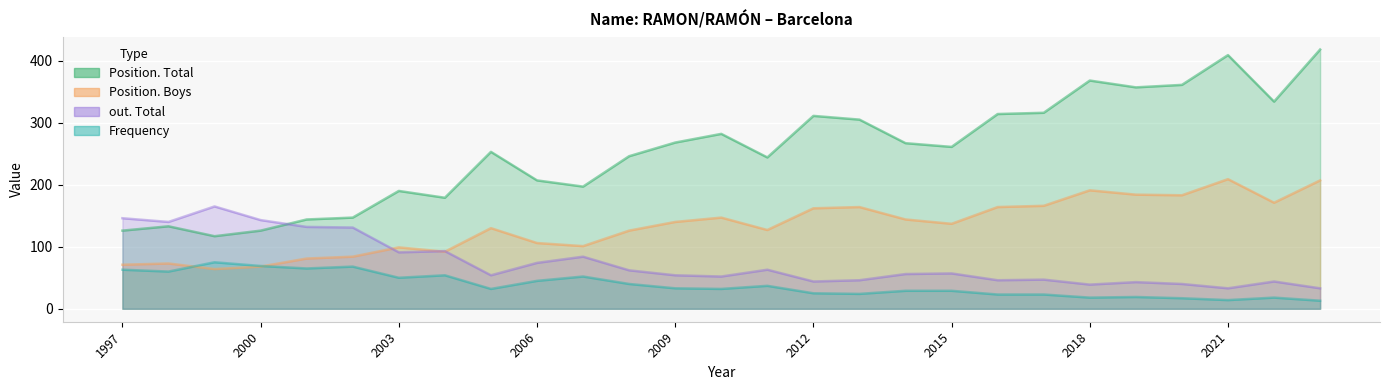

The value of Position. Boys at 1997 is 71. True or false?

True